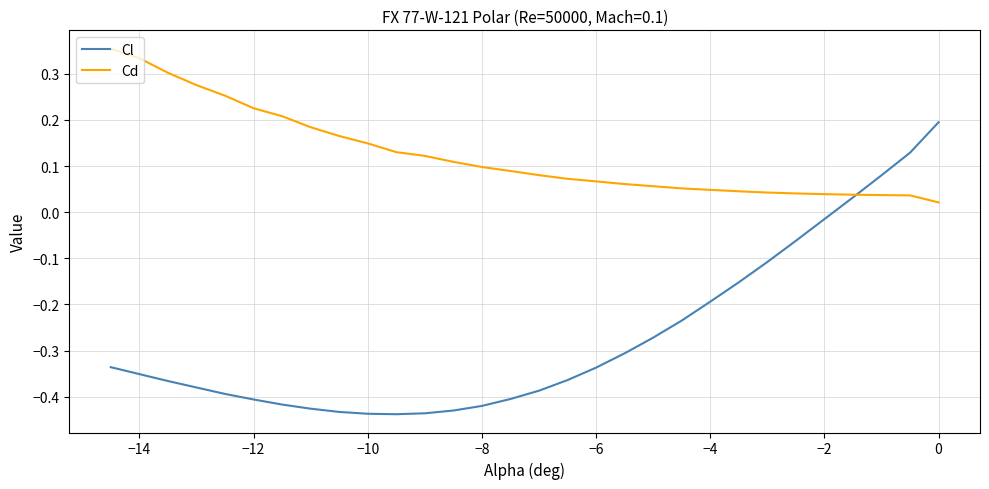

Which series has the largest total across all categories?

Cd